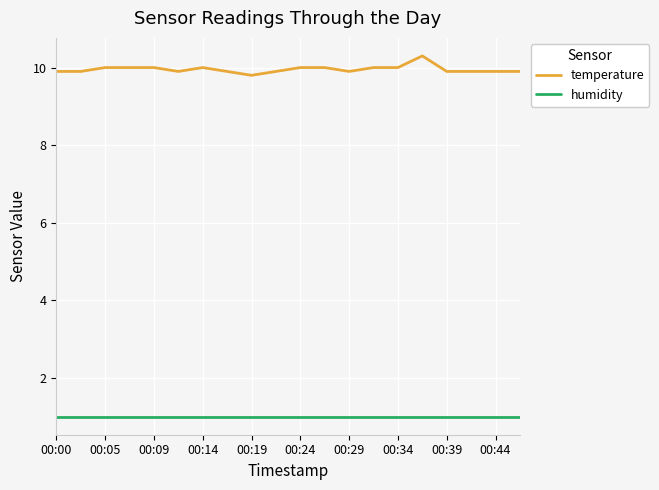

What is the difference between the second highest and second lowest values in the temperature series?

0.1